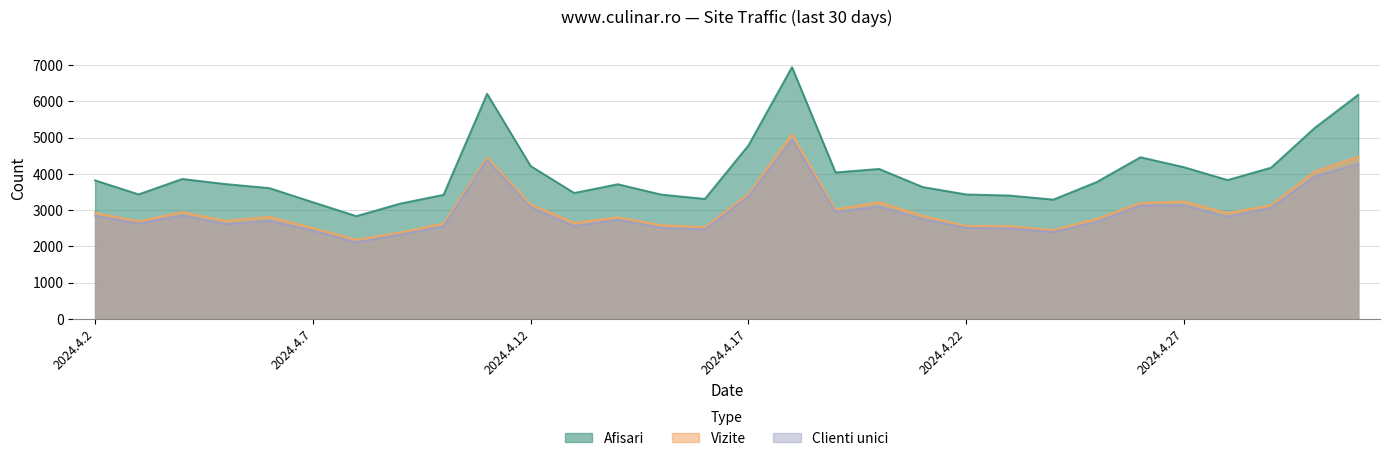

Which series has the widest spread of values?

Afisari